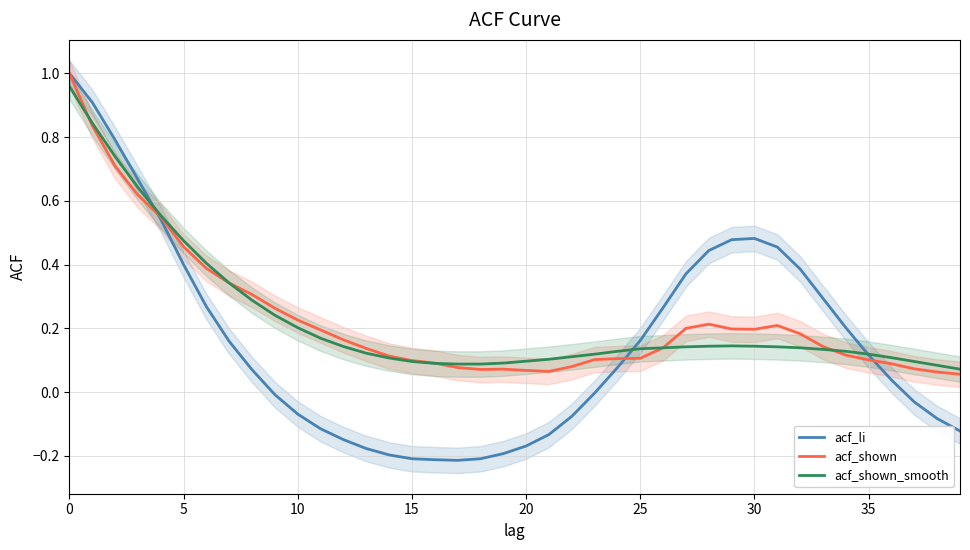

After their last crossing, which series has the higher values: acf_li or acf_shown?

acf_shown